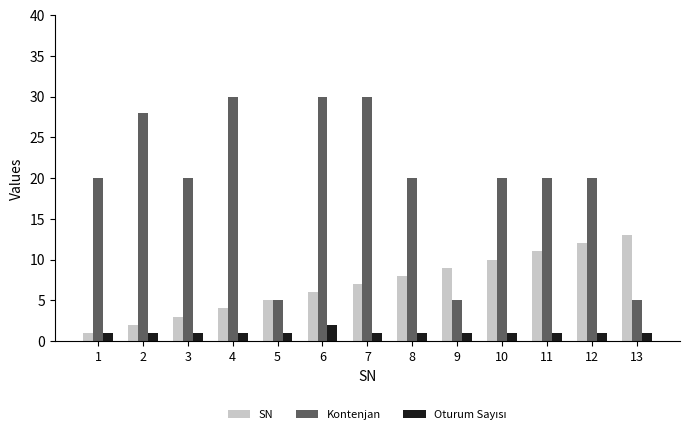

Rank the categories by SN value from highest to lowest.

13, 12, 11, 10, 9, 8, 7, 6, 5, 4, 3, 2, 1